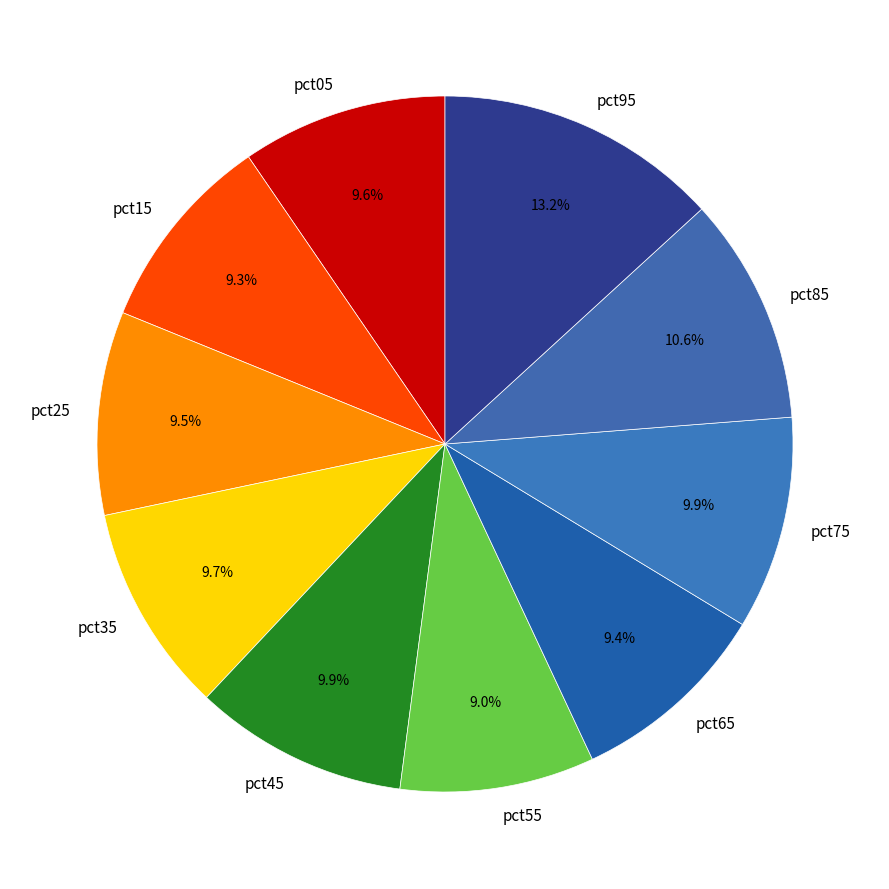

What portion of the pie excludes pct65?

90.6%